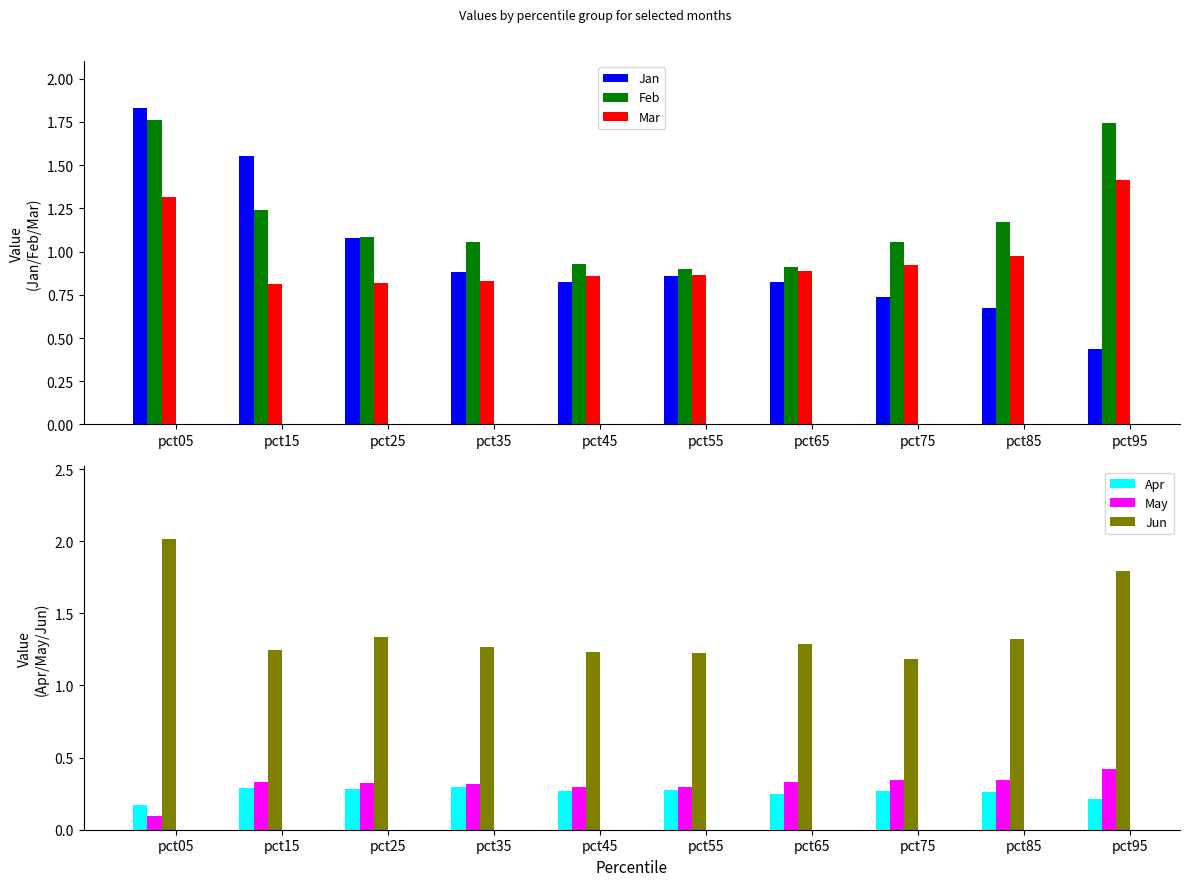

What is the spread (max minus min) of values at pct85?

1.1